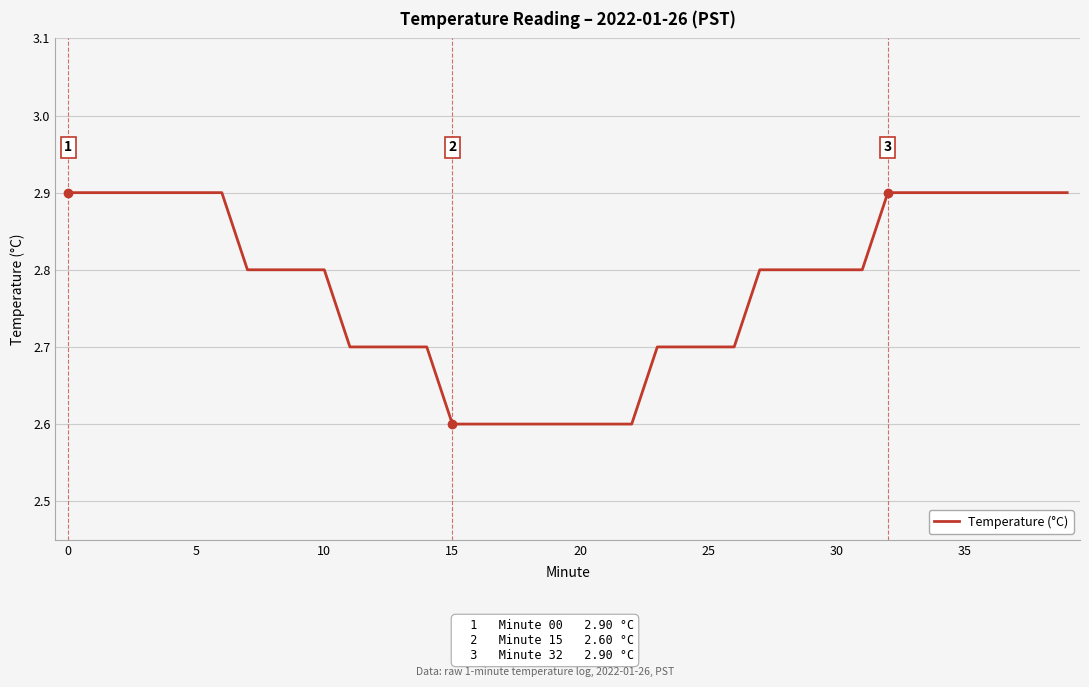

What is the difference between the maximum and minimum values?

0.3